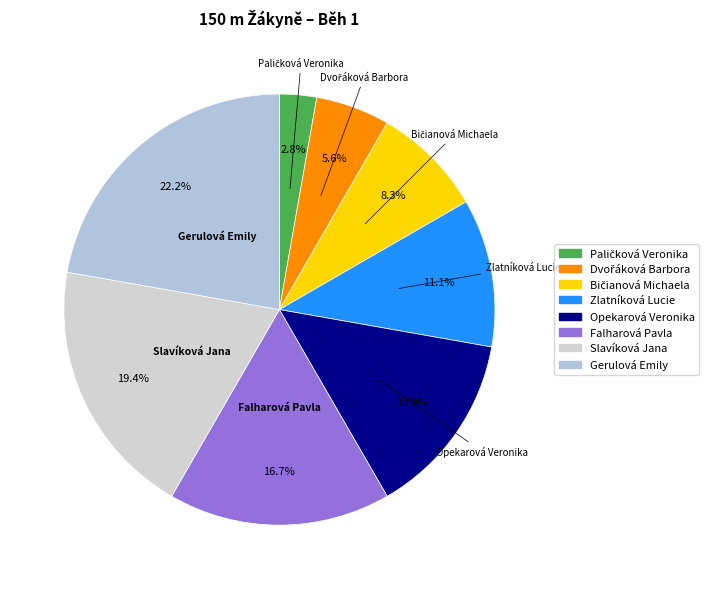

Combined, do Zlatníková Lucie and Opekarová Veronika account for over 50%?

No